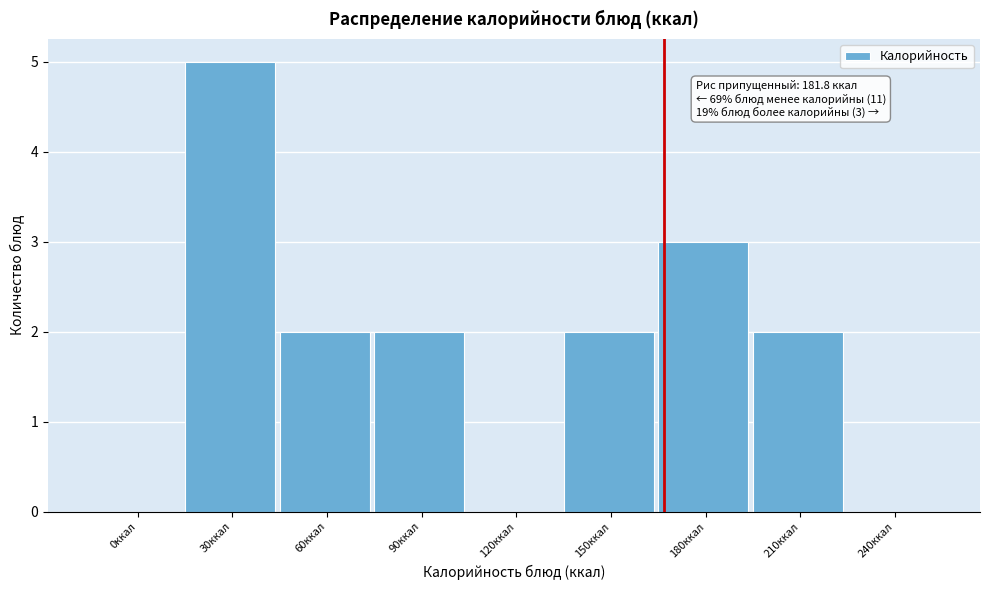

Reading right to left, transcribe all the data shown in this chart.

240ккал=0	210ккал=2	180ккал=3	150ккал=2	120ккал=0	90ккал=2	60ккал=2	30ккал=5	0ккал=0